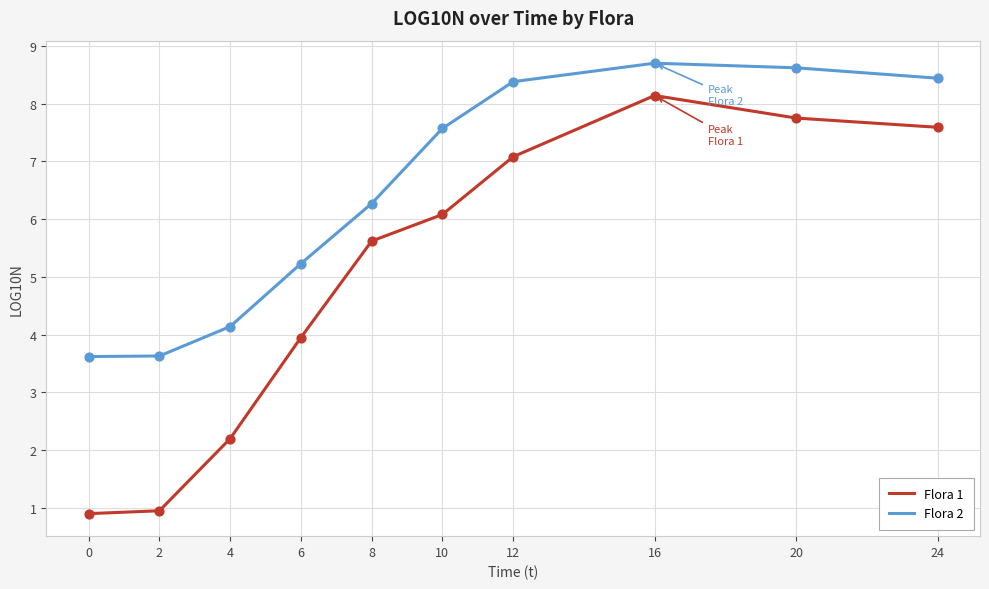

Is the value of Flora 2 at 4 greater than the value of Flora 1 at 6?

Yes